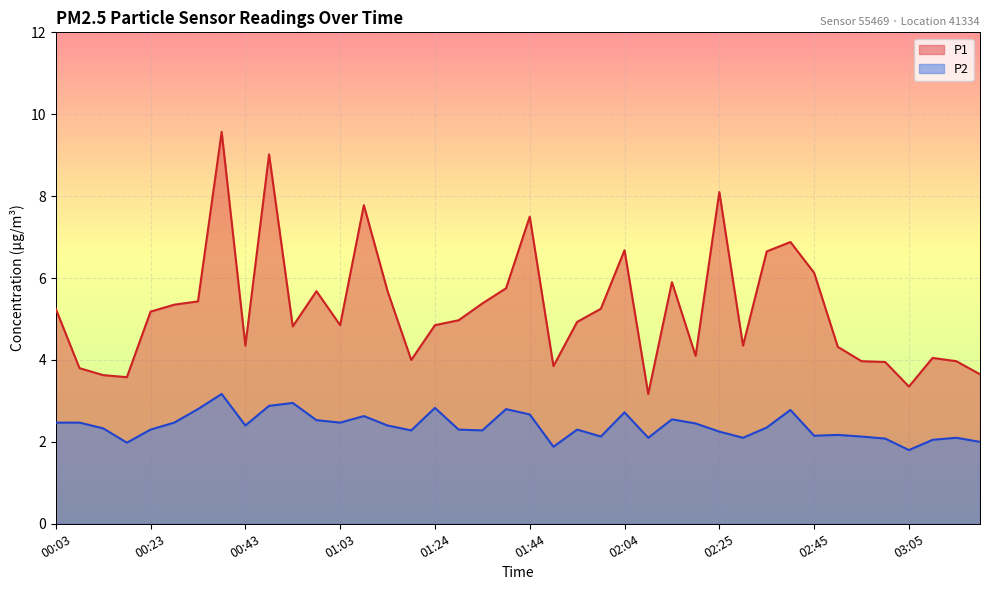

How many data points in P1 are above 4?

29